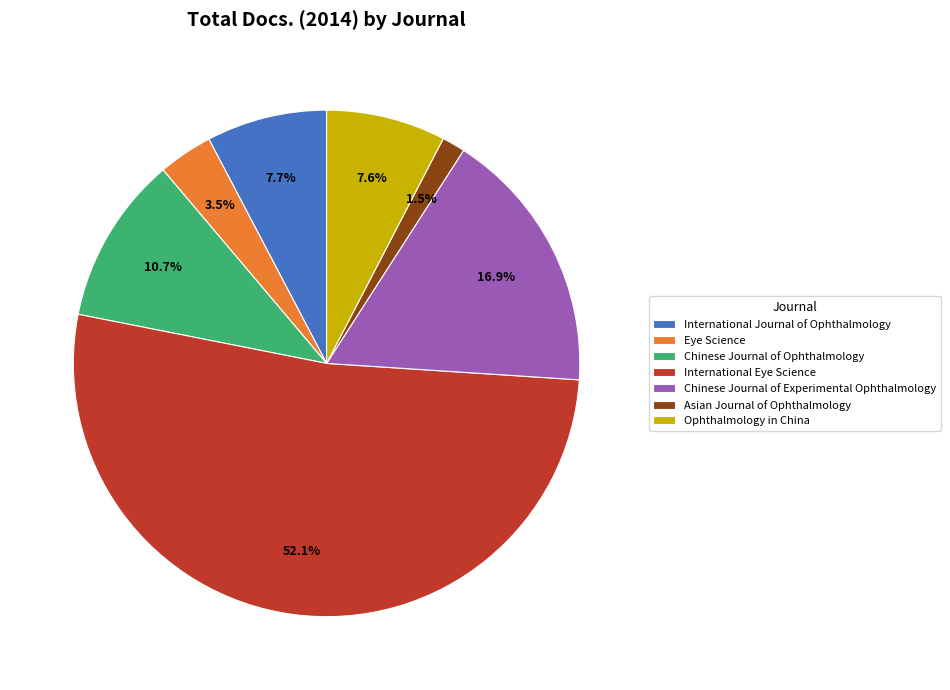

Which has a higher value, Chinese Journal of Ophthalmology or International Eye Science?

International Eye Science